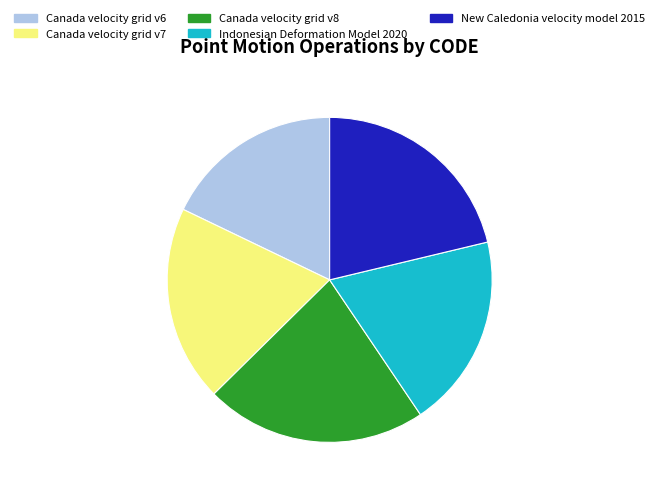

True or false: Indonesian Deformation Model 2020 accounts for 19% of the total.

True